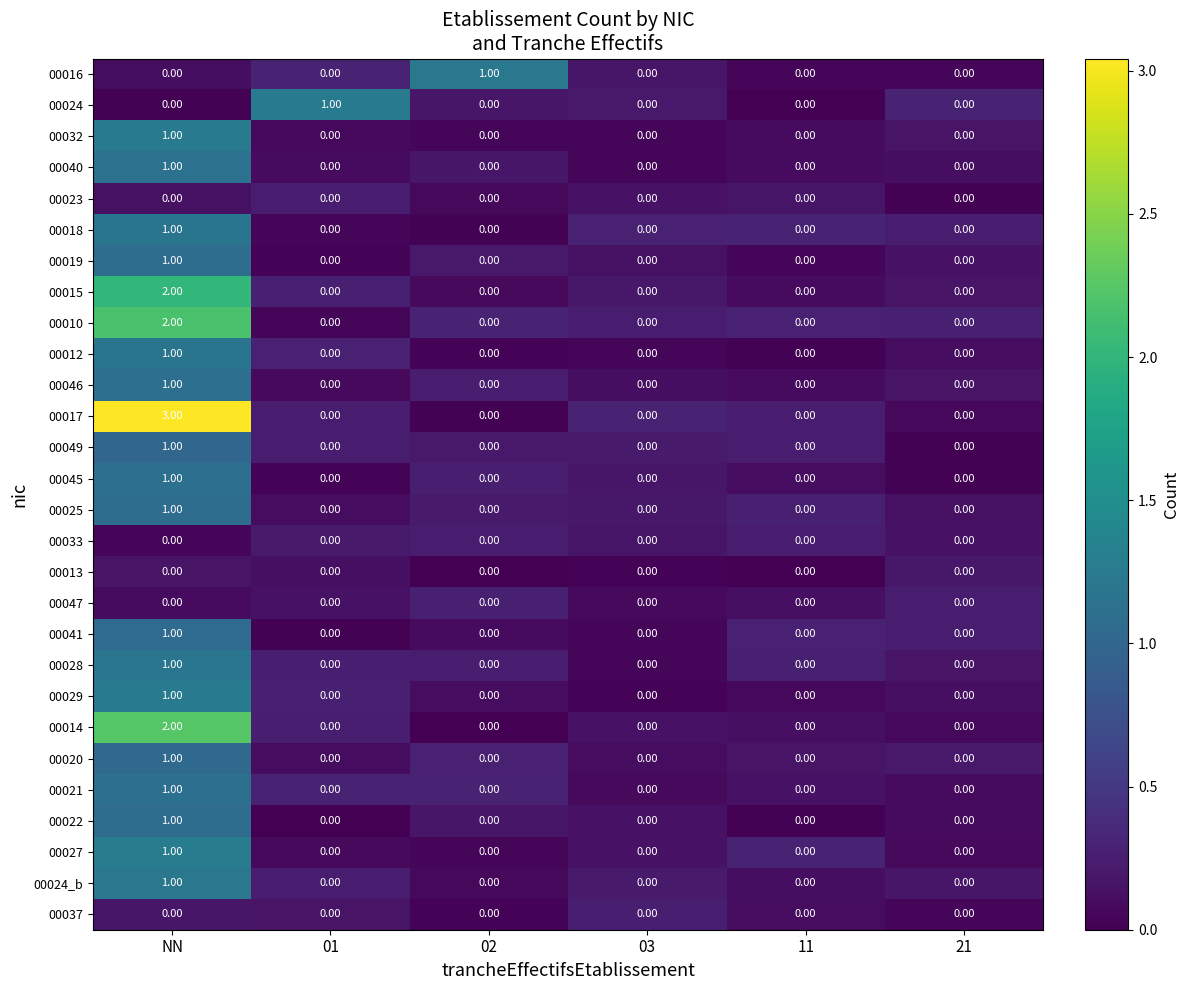

What is the spread (max minus min) of values at 03?

0